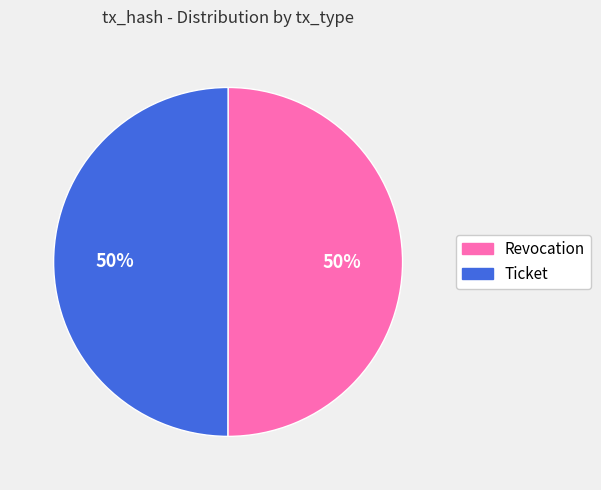

Approximately how many times larger is the value at Revocation compared to Ticket?

1.0